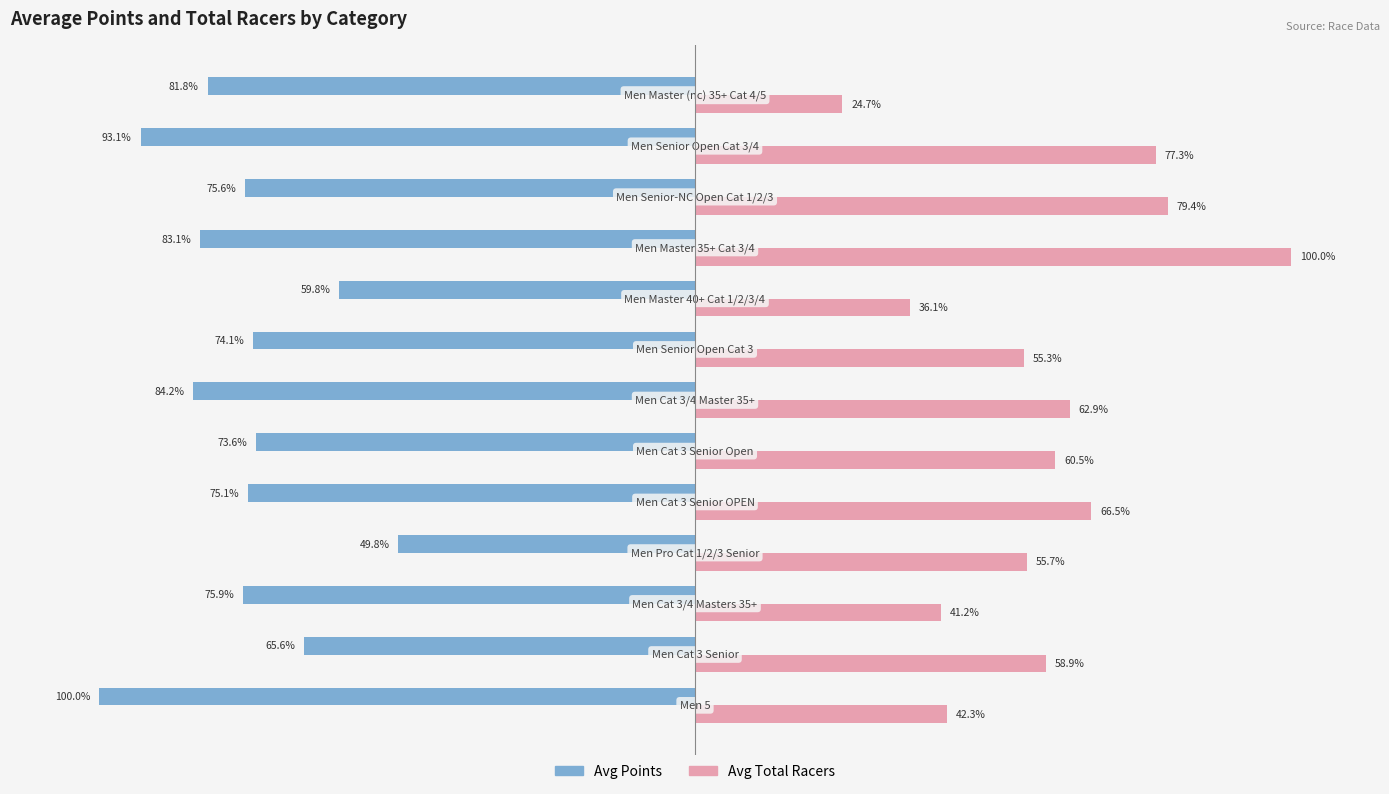

Which series has the largest total across all categories?

Avg Total Racers